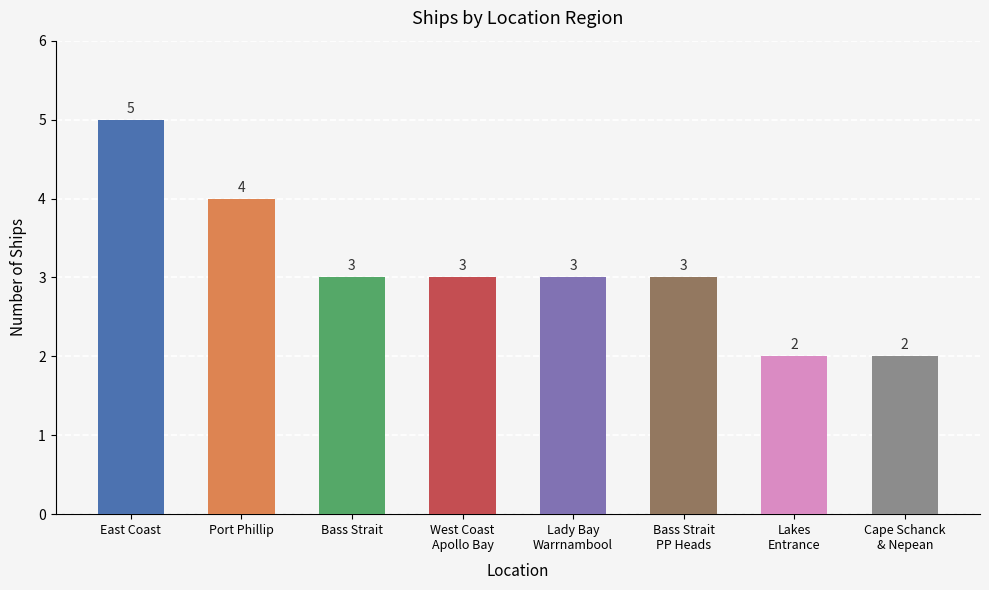

What is the difference between the second highest and minimum values?

2